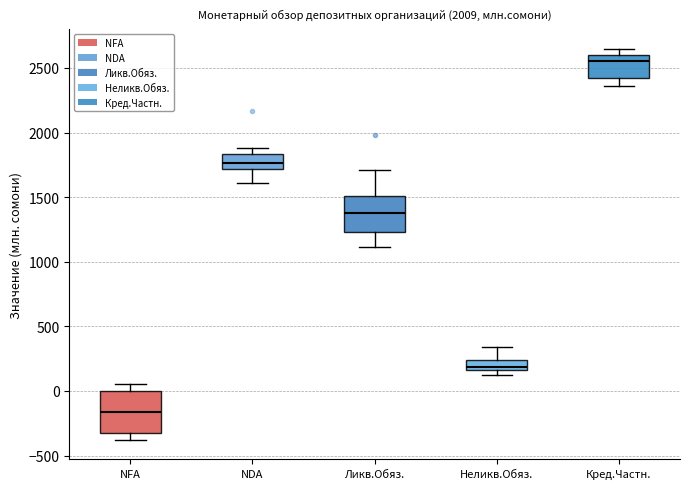

Which box's median line is the highest?

Кред.Частн.